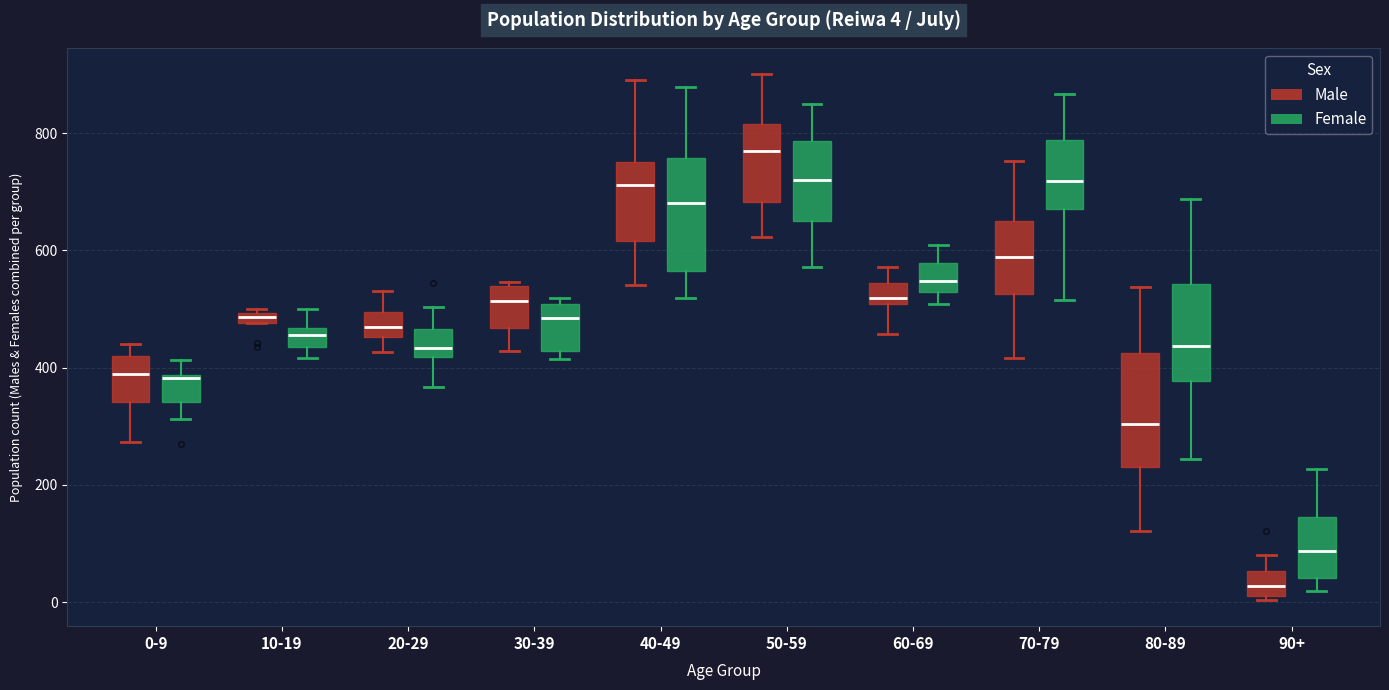

Which box has the lowest median line?

90+ (Male)